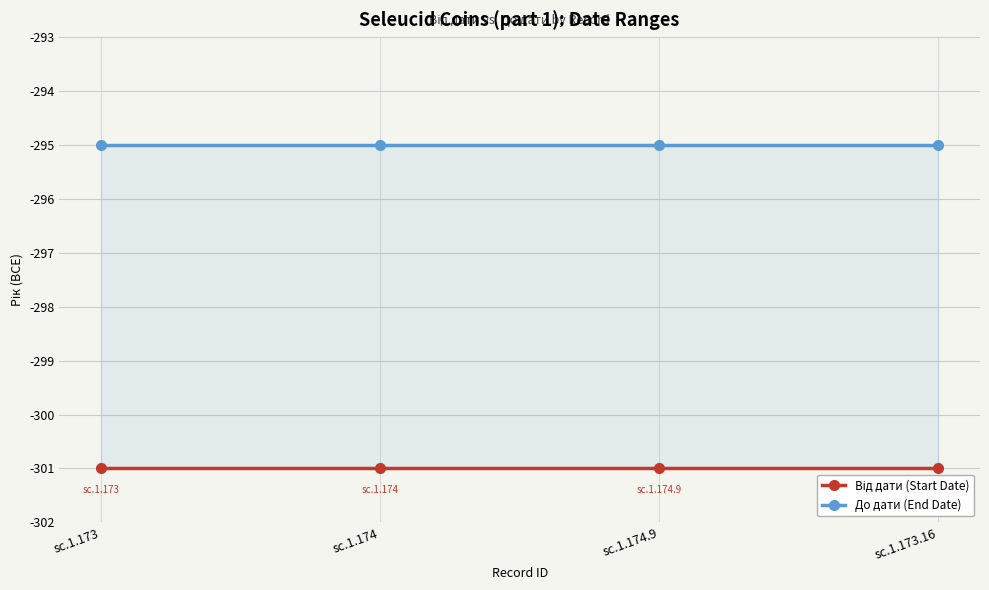

Reading left to right, transcribe all the data shown in this chart.

Від дати (Start Date): sc.1.173=-301	sc.1.174=-301	sc.1.174.9=-301	sc.1.173.16=-301
До дати (End Date): sc.1.173=-295	sc.1.174=-295	sc.1.174.9=-295	sc.1.173.16=-295